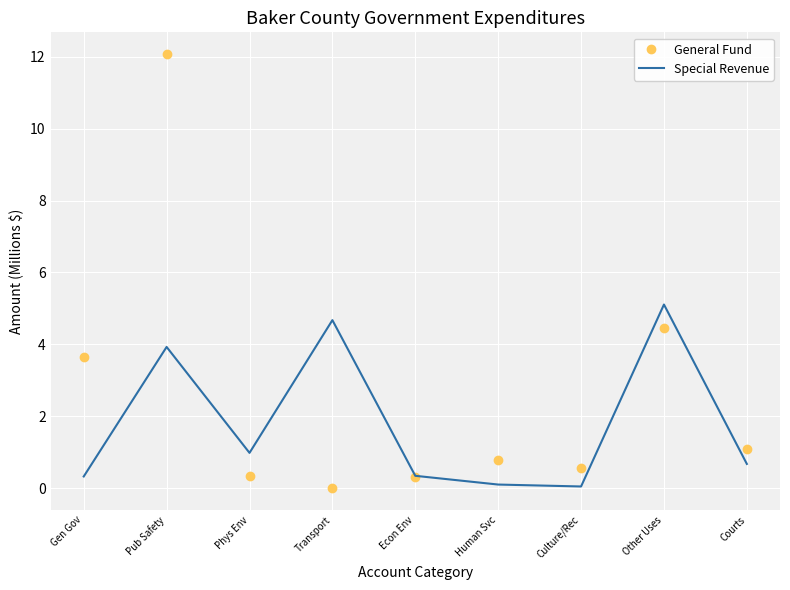

What are all the series names shown in the legend?

General Fund, Special Revenue